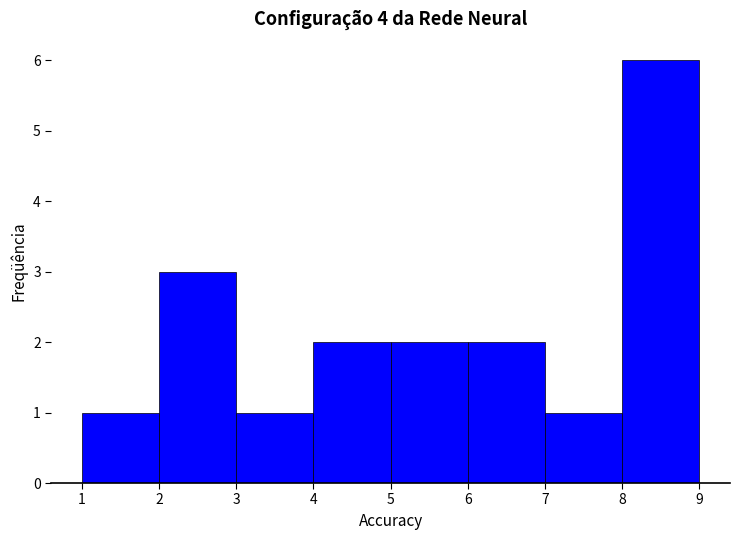

Reading left to right, list every bar in this chart as the range it spans on the x-axis followed by its height. The values are not printed on the chart, so give them approximately, as read against the axis.

1 to 2: 1
2 to 3: 3
3 to 4: 1
4 to 5: 2
5 to 6: 2
6 to 7: 2
7 to 8: 1
8 to 9: 6